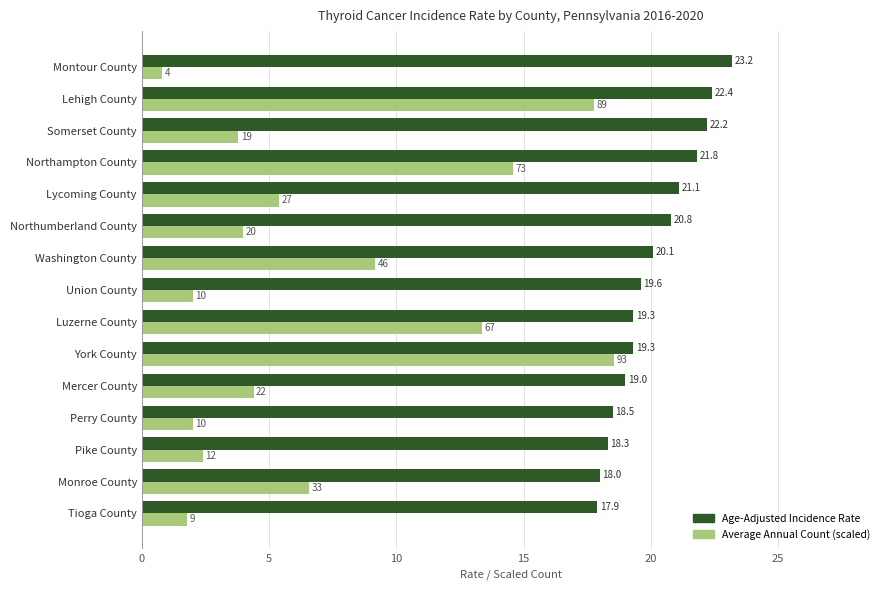

True or false: Average Annual Count (scaled) has a value of 4.6 at Lehigh County.

False